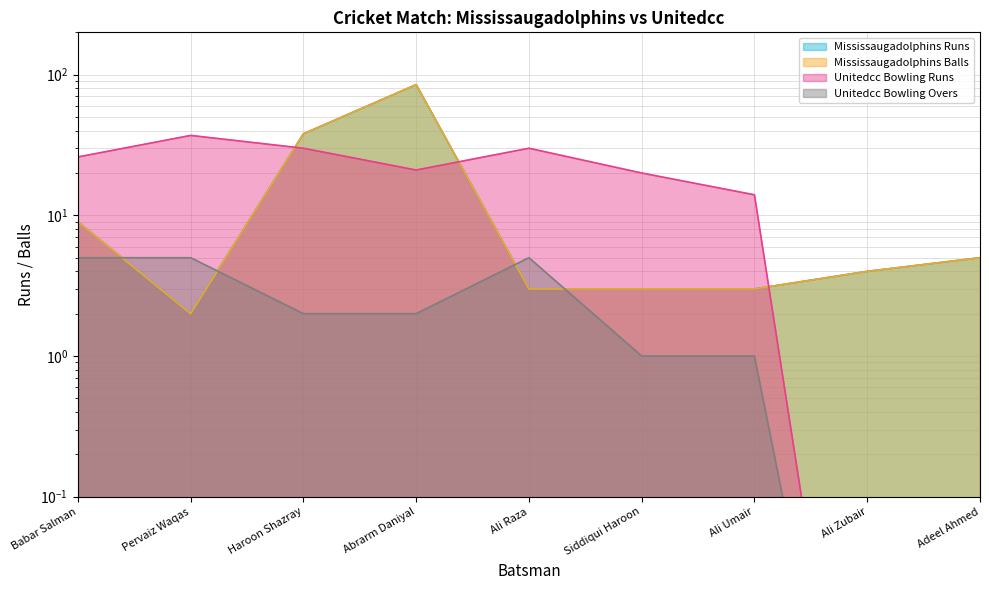

How many interior local valleys does the Mississaugadolphins Runs series have?

1